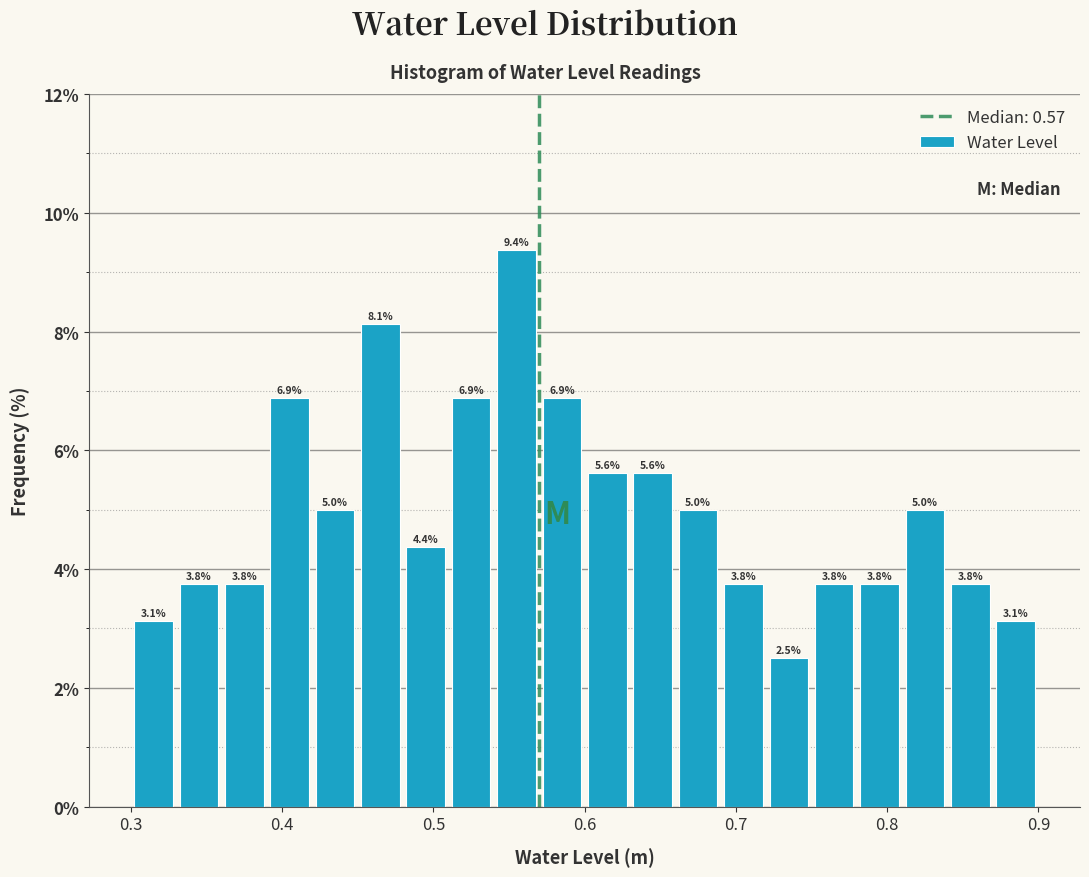

Around what value on the x-axis is the tallest bar? Give the approximate position of its centre, as read against the axis.

0.56